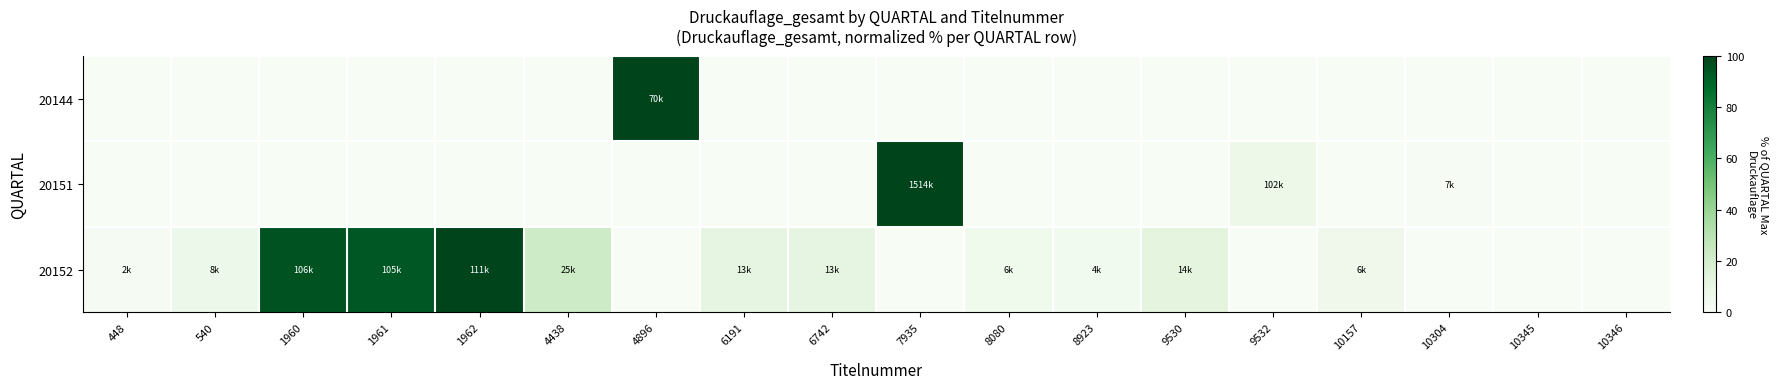

Which has a higher value, 1961 or 6742?

1961